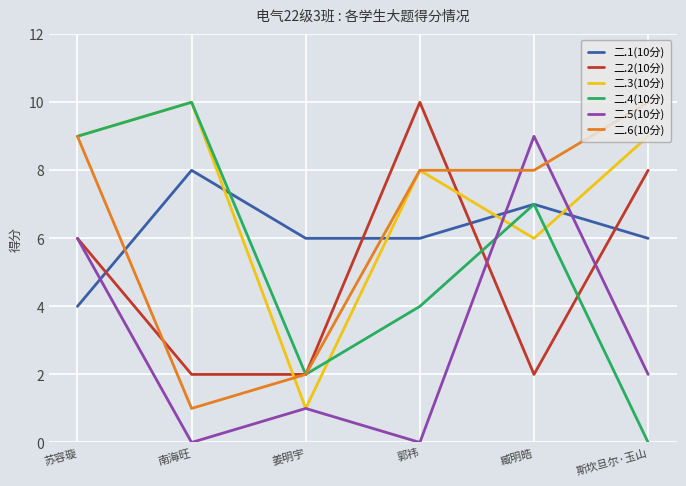

Between 苏容璇 and 郭祎, which series saw the biggest shift?

二.5(10分)